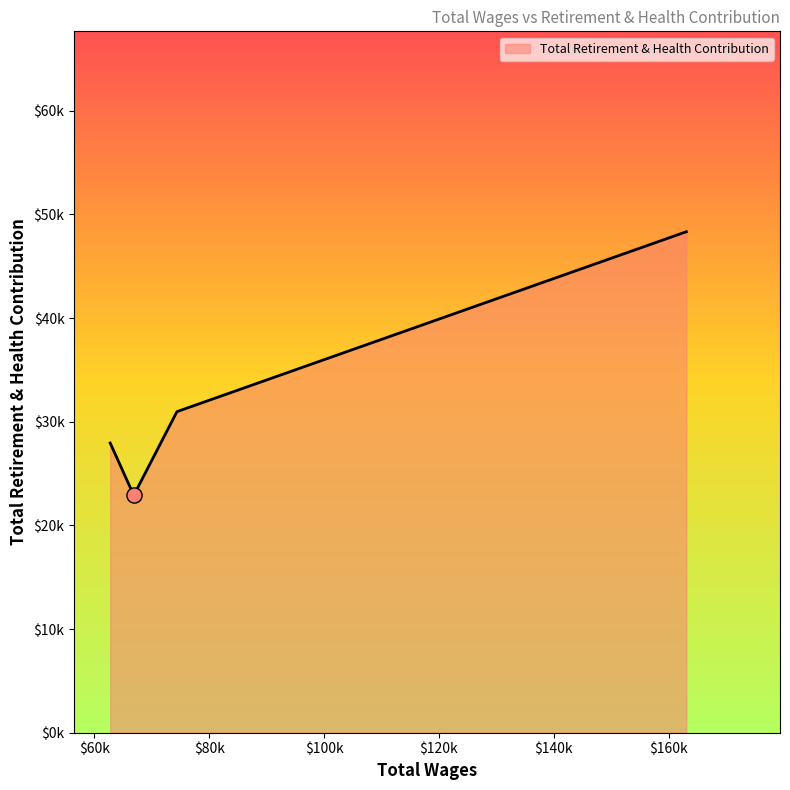

Is this an area chart (filled region under the line)?

Yes